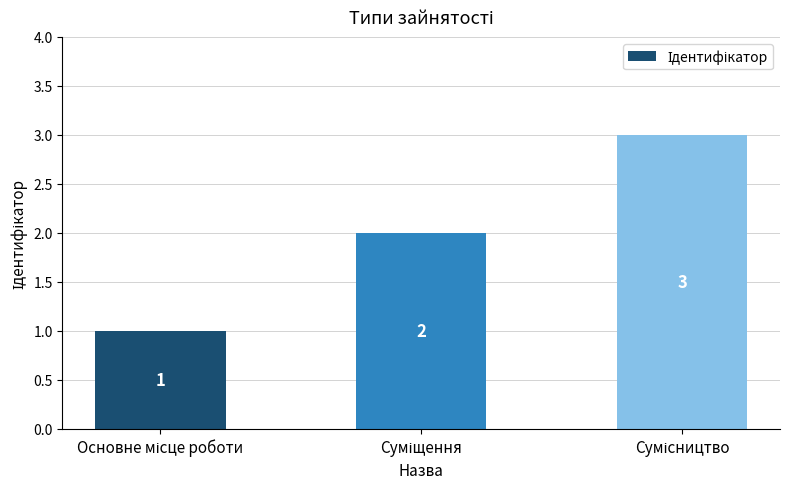

What is the difference between the maximum and second lowest values?

1